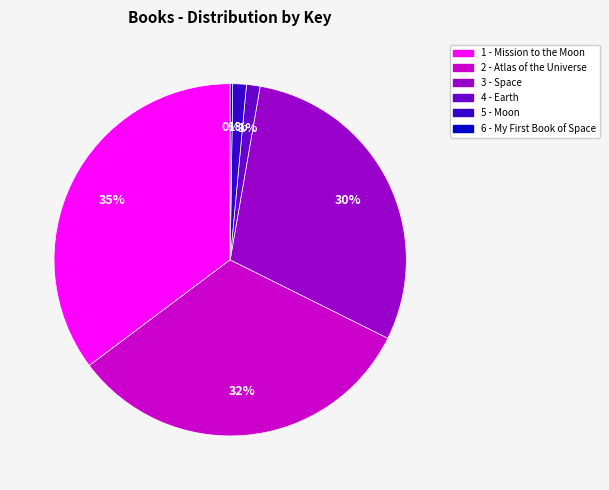

Does any single category account for the majority?

No